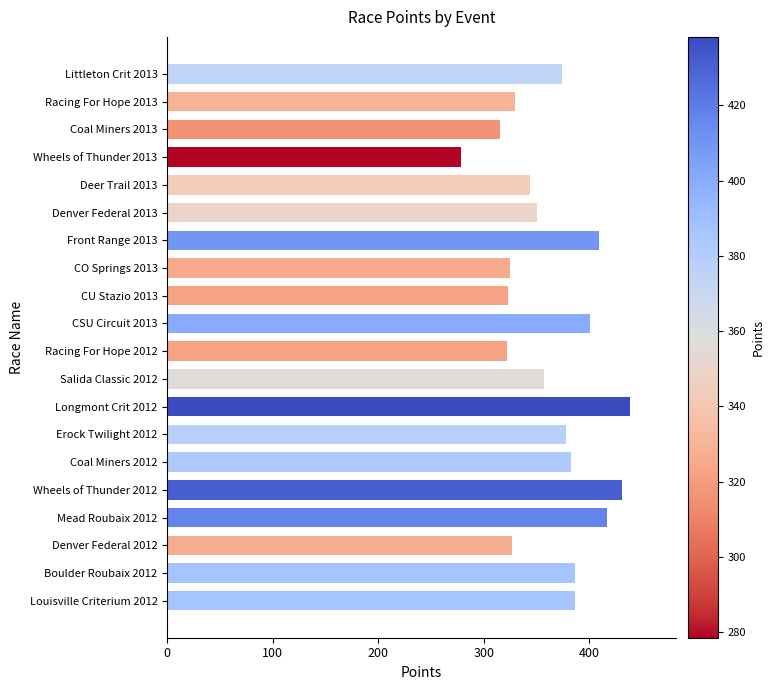

How many values are below 374?

10